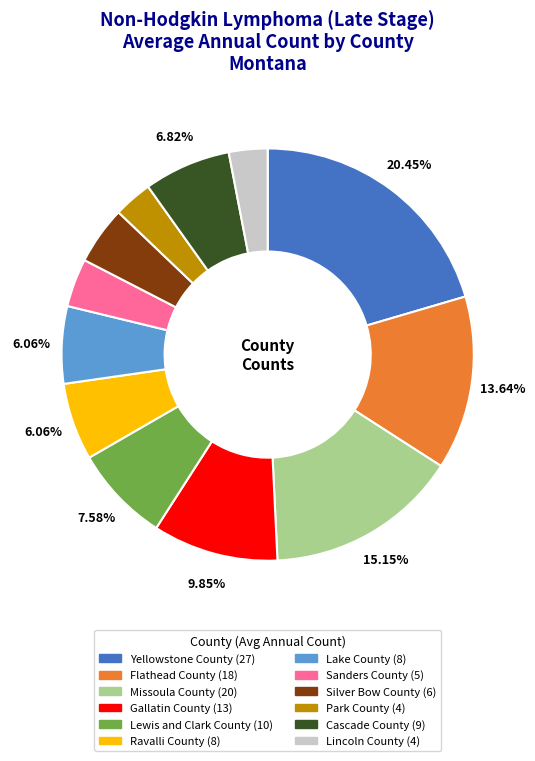

To the nearest percent, what is the average slice percentage?

8%